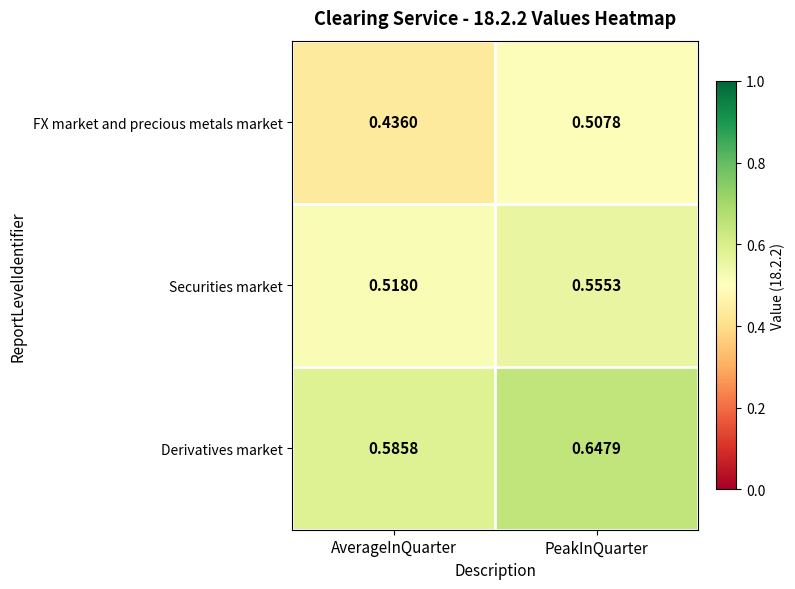

List the series in order of their peak value, lowest first.

FX market and precious metals market, Securities market, Derivatives market